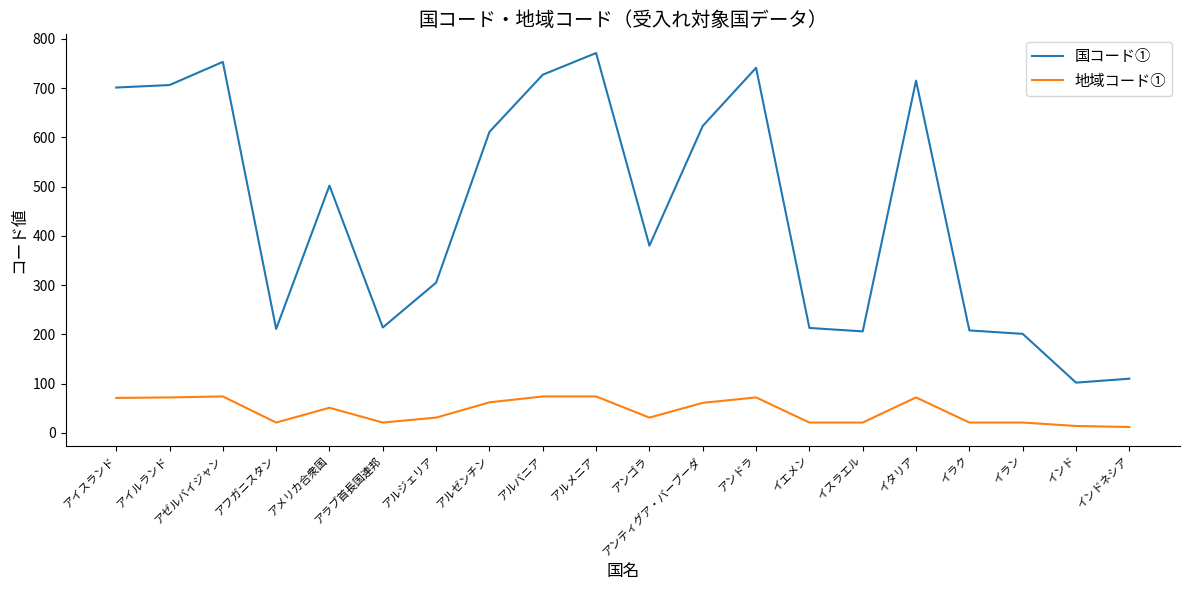

What position from the left is アゼルバイジャン?

3